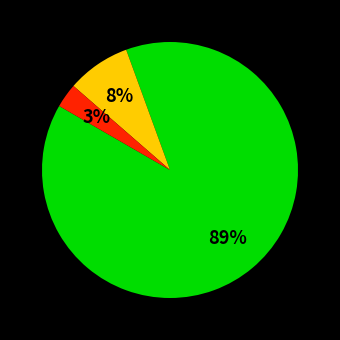

Is there any slice that represents more than half of the pie?

Yes